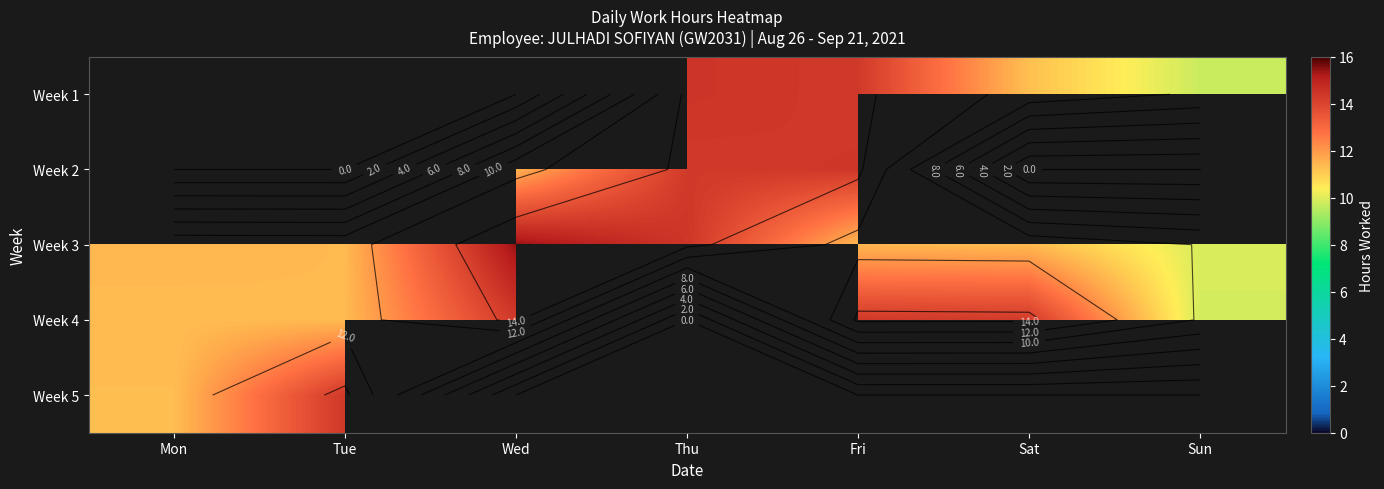

List the series in order of their overall mean, lowest first.

Week 1, Week 2, Week 3, Week 4, Week 5